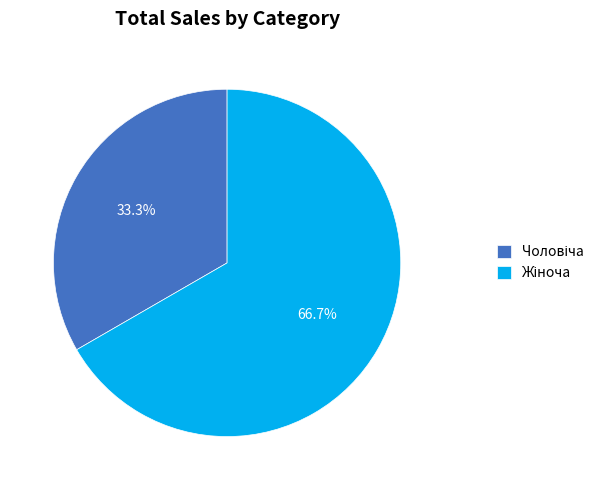

Does any single category account for the majority?

Yes